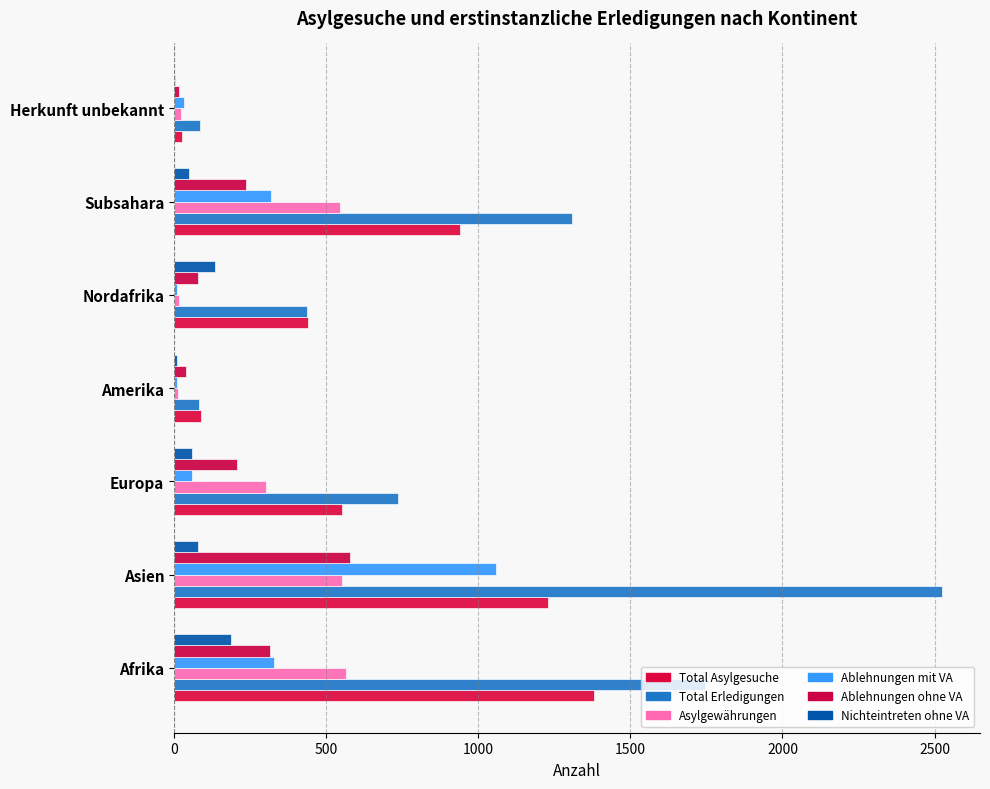

Which series has the widest spread of values?

Total Erledigungen